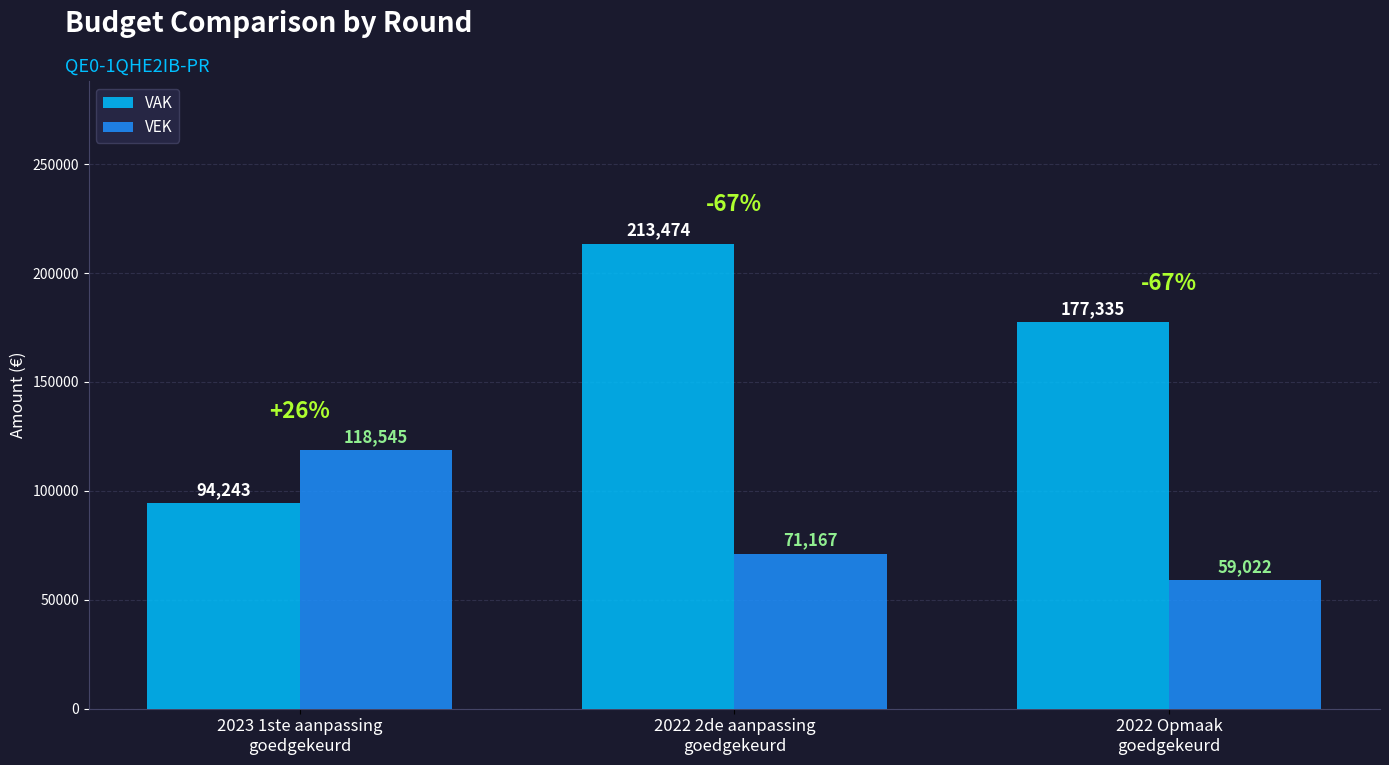

At how many categories does at least one series exceed 159003?

2